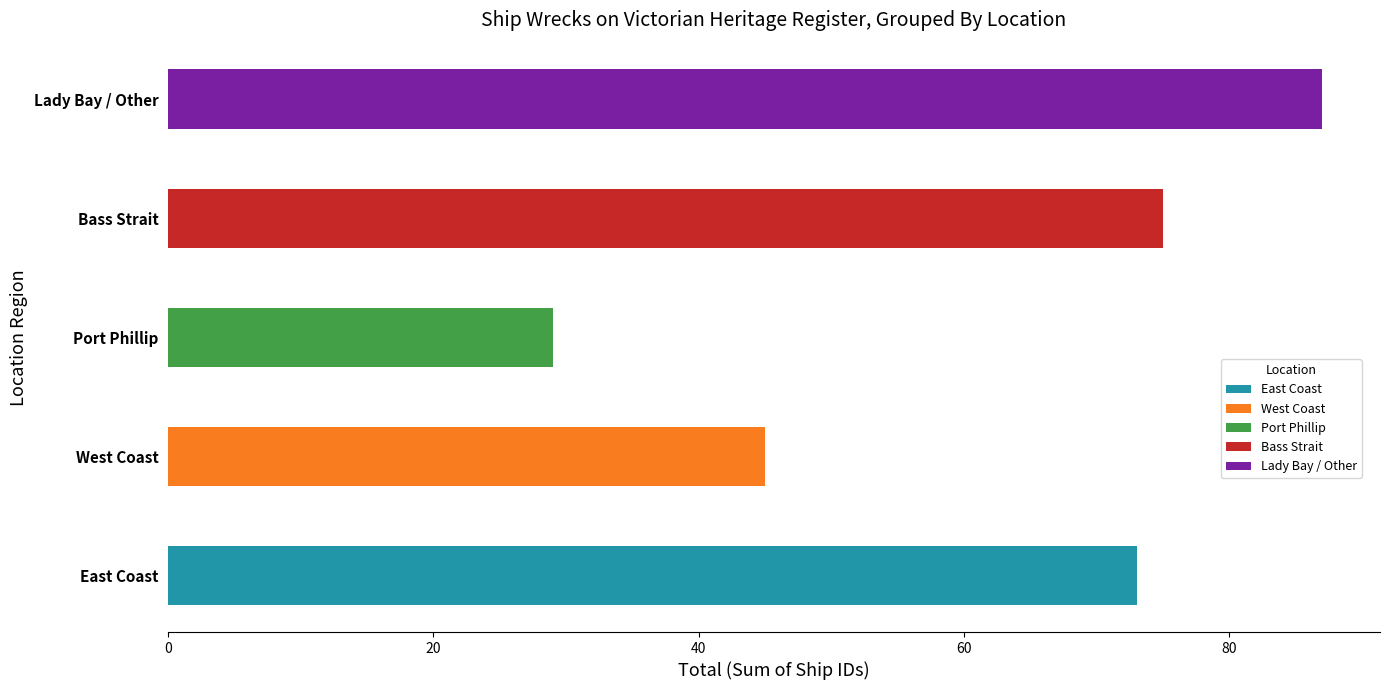

What is the sum of all East Coast values?

73